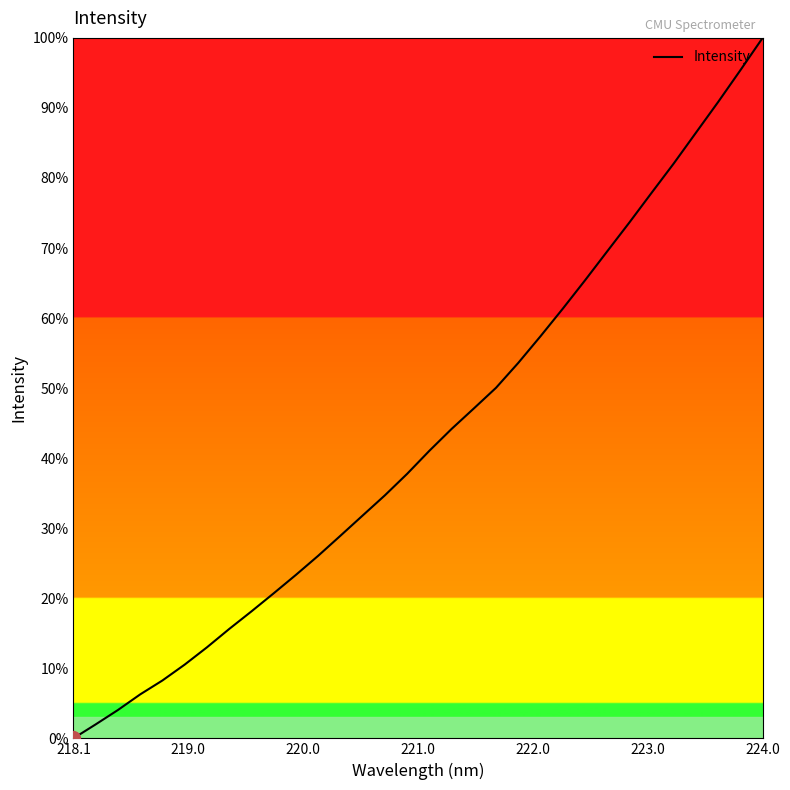

Does the chart have visible grid lines?

No